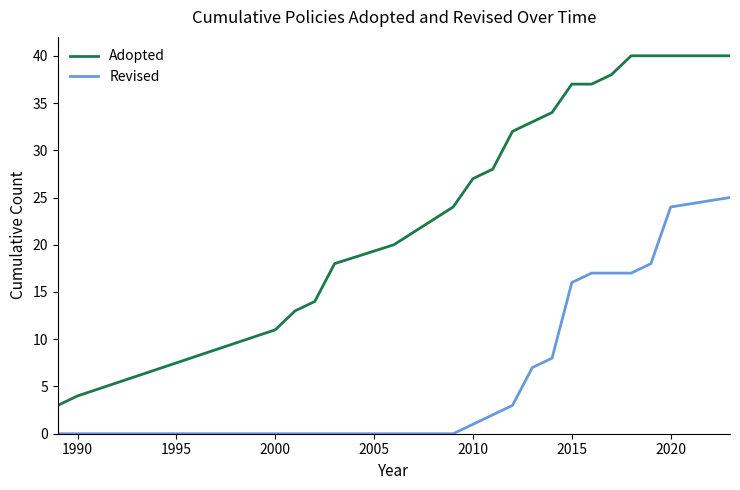

What is the difference between the maximum and minimum values in the Revised series?

25